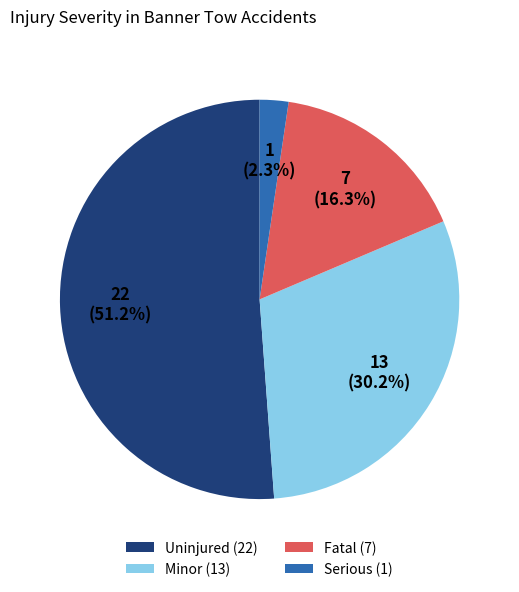

Combined, do Minor (13) and Serious (1) account for over 50%?

No